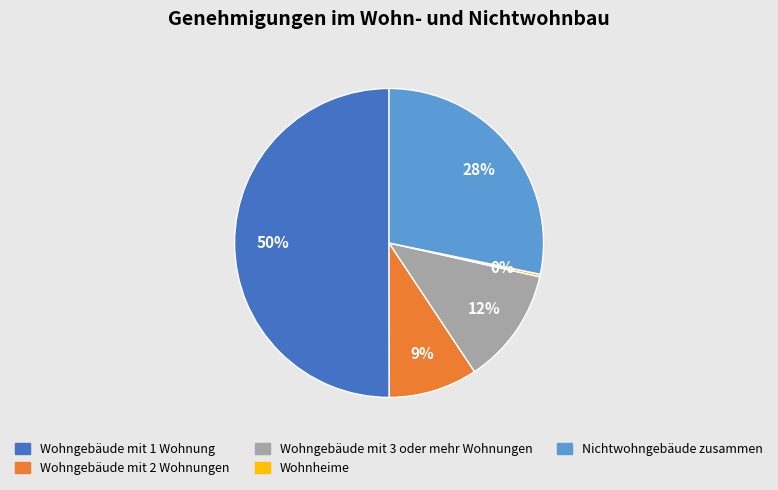

The Wohngebäude mit 2 Wohnungen slice represents 15% of the pie. True or false?

False